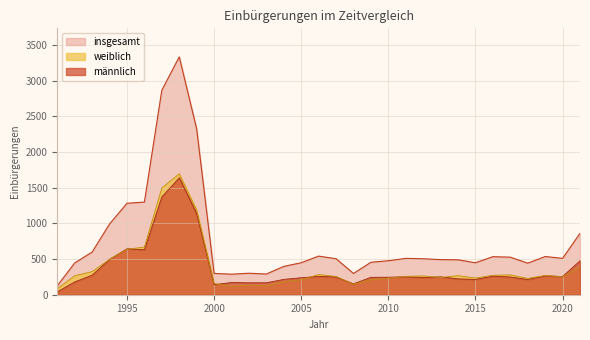

How many distinct data groups are displayed?

3